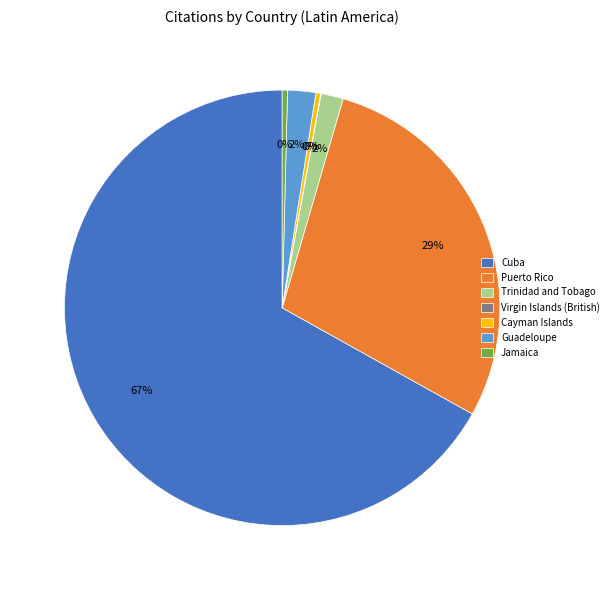

Between Puerto Rico and Guadeloupe, which is larger?

Puerto Rico